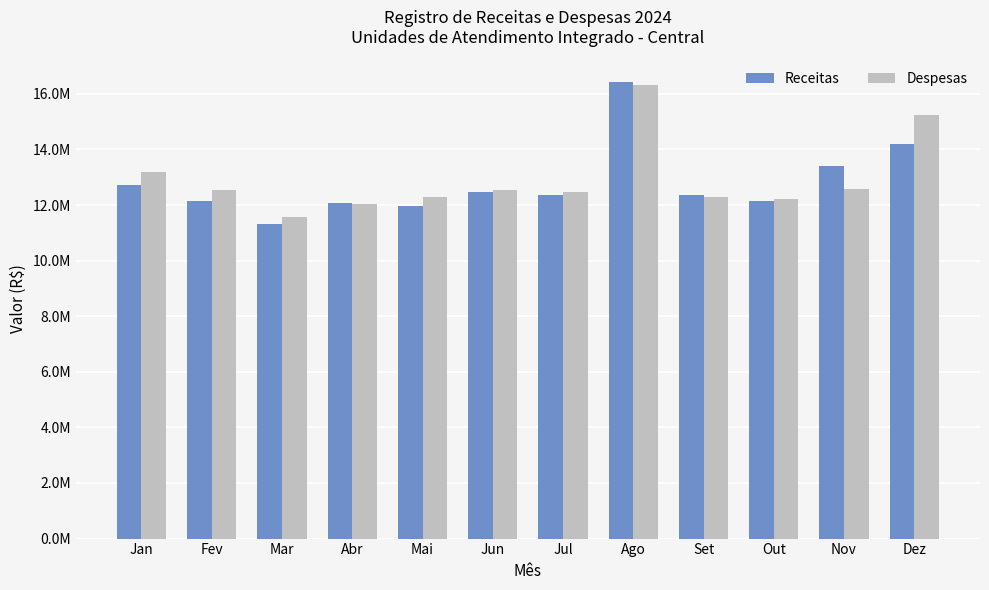

At how many categories does at least one series exceed 14434544?

2